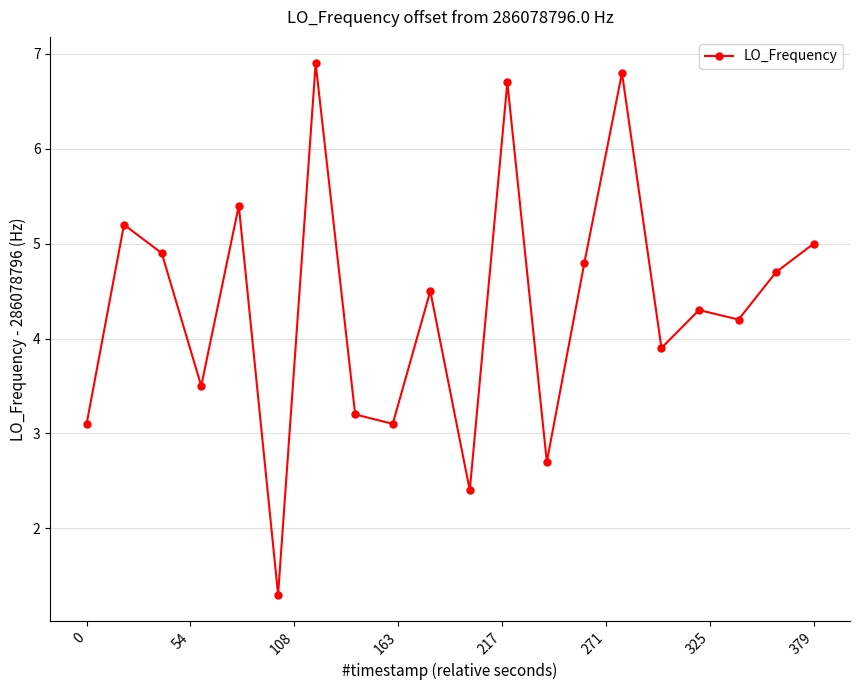

True or false: the data has more than 1 interior local peaks.

True